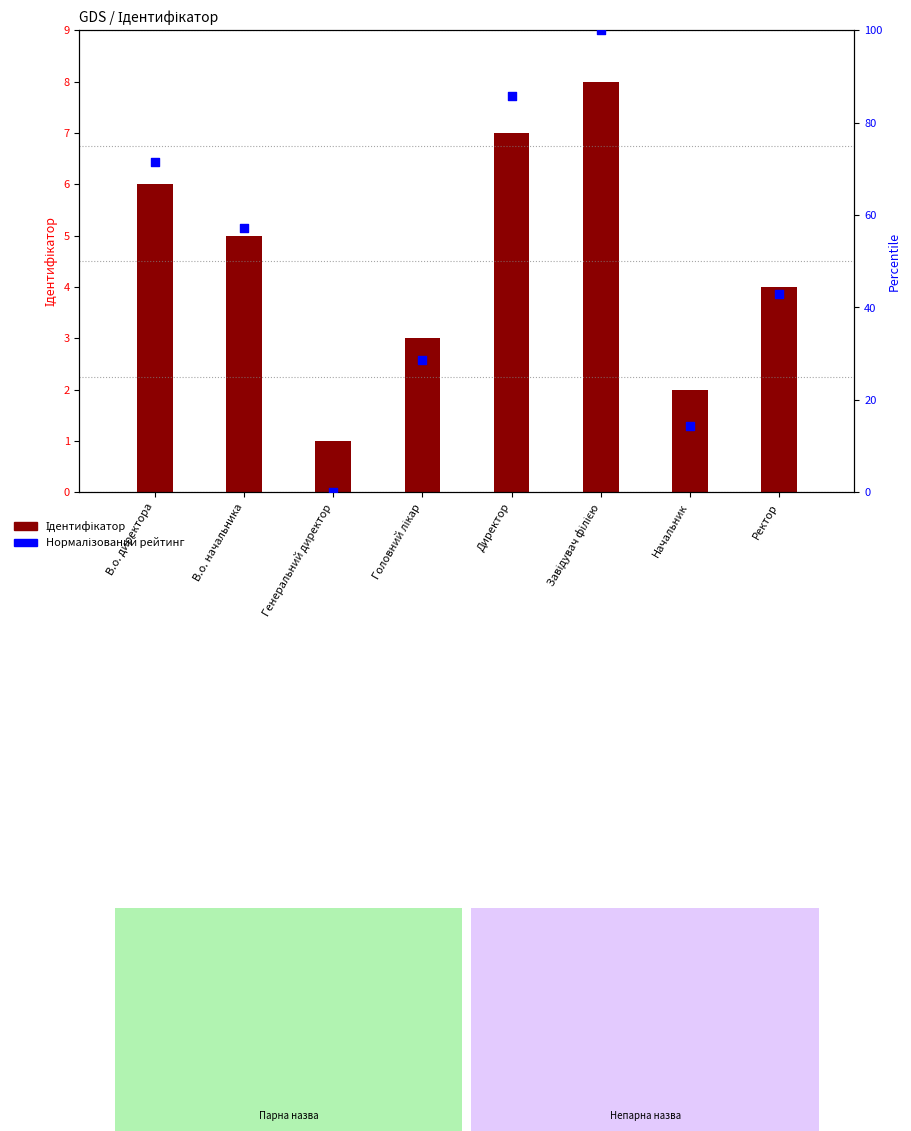

Which series reaches the maximum Y coordinate?

Нормалізований рейтинг